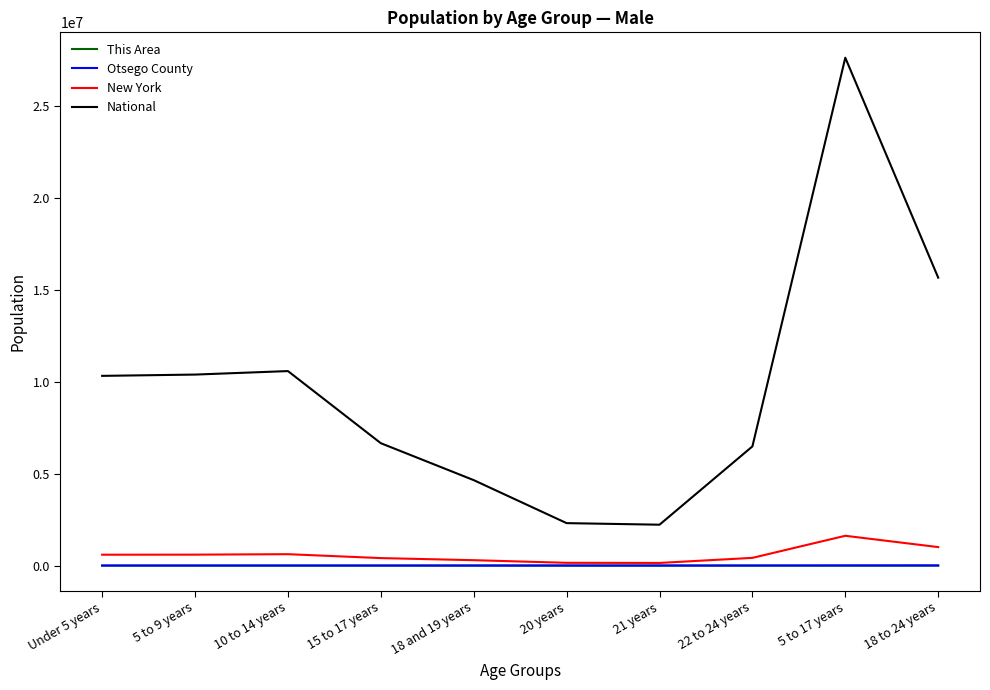

How many values in the This Area series are below 664?

5